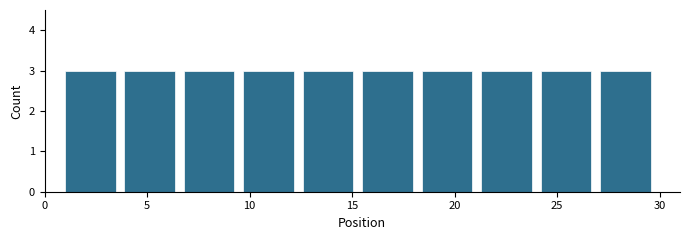

Reading left to right, list every bar in this chart as the range it spans on the x-axis followed by its height. Neither the bar edges nor the heights are printed on the chart, so give them approximately, as read against the axes.

1.0 to 3.9: 3
3.9 to 6.8: 3
6.8 to 9.7: 3
9.7 to 12.6: 3
12.6 to 15.5: 3
15.5 to 18.4: 3
18.4 to 21.3: 3
21.3 to 24.2: 3
24.2 to 27.1: 3
27.1 to 30.0: 3